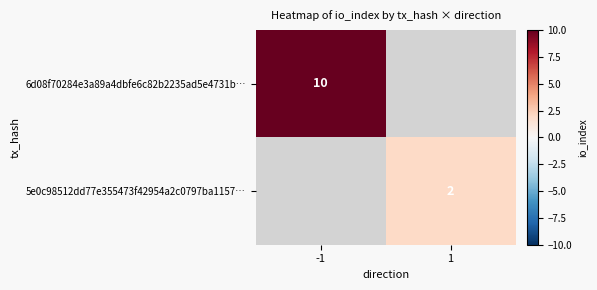

The value of 5e0c98512dd77e355473f42954a2c0797ba1157… at 1 is 2. True or false?

True